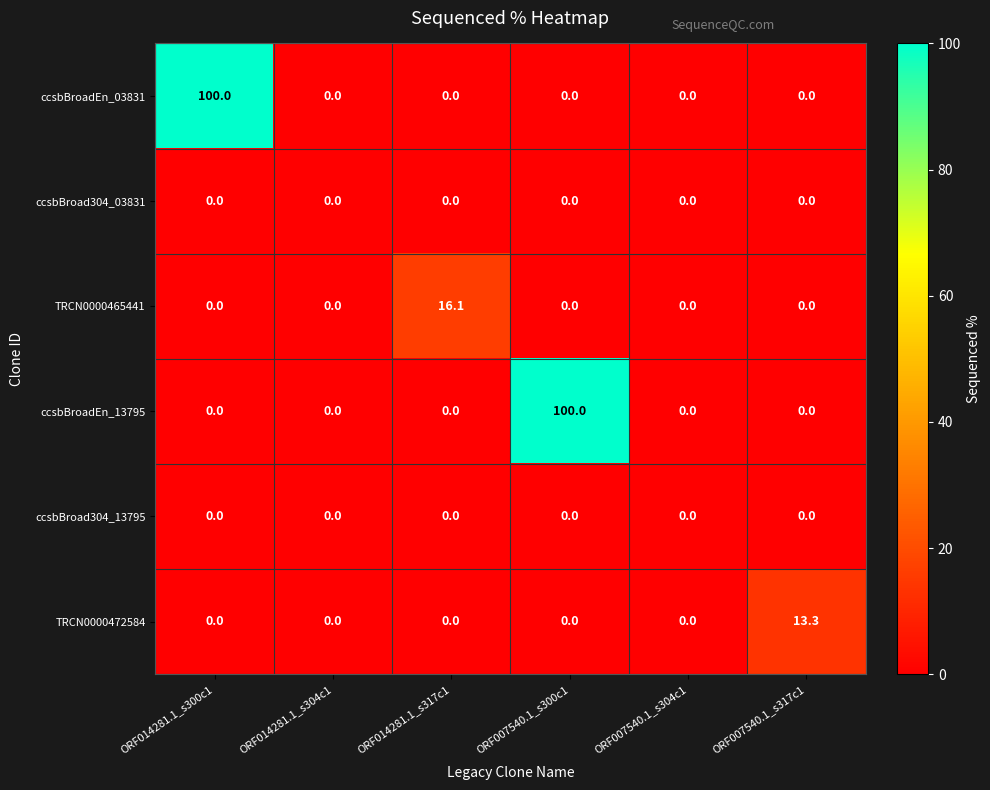

What is the total value across all series at ORF007540.1_s300c1?

100.0